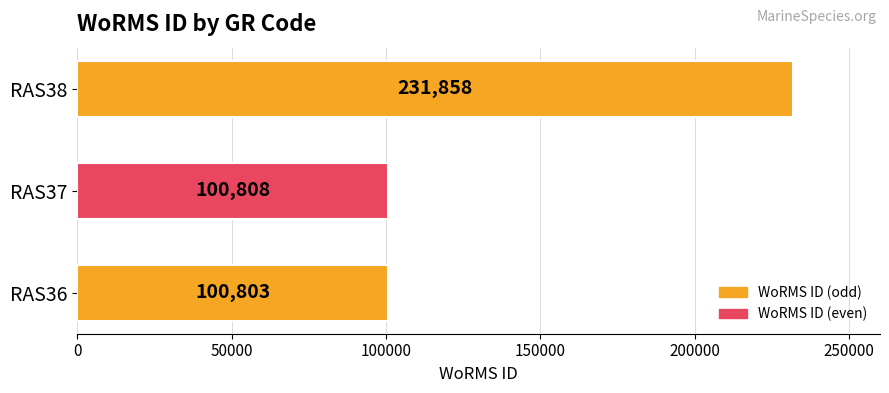

Is it true that the value at RAS38 is 231858?

True